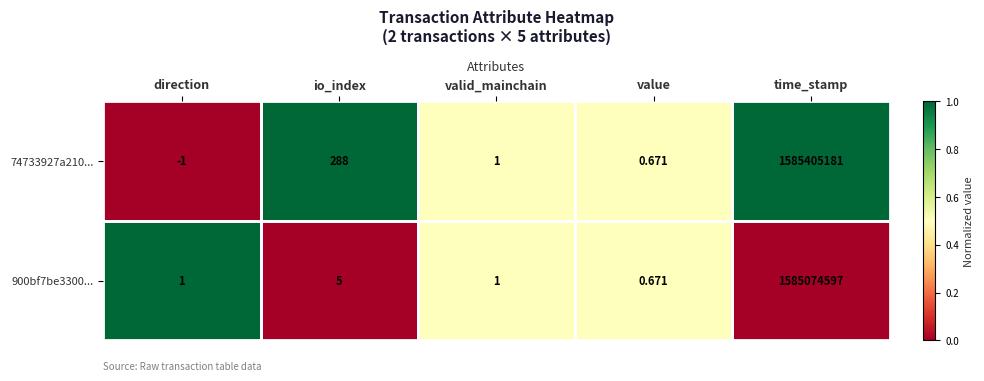

Between value and time_stamp, which series saw the biggest shift?

74733927a210...